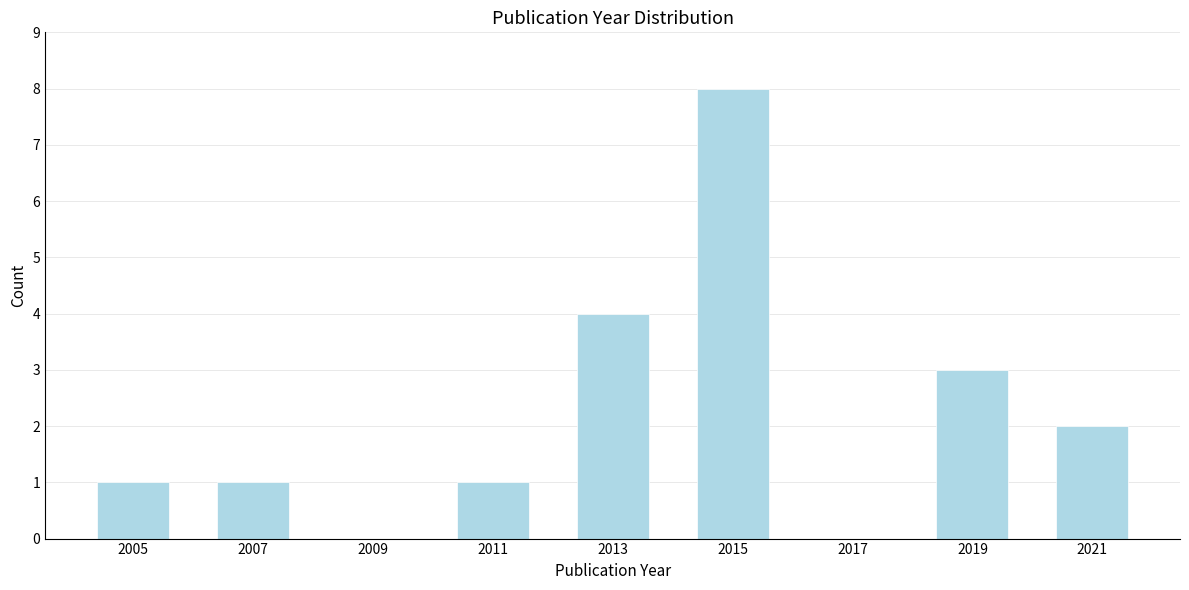

Reading left to right, list all the values displayed in this chart.

2005=1	2007=1	2009=0	2011=1	2013=4	2015=8	2017=0	2019=3	2021=2